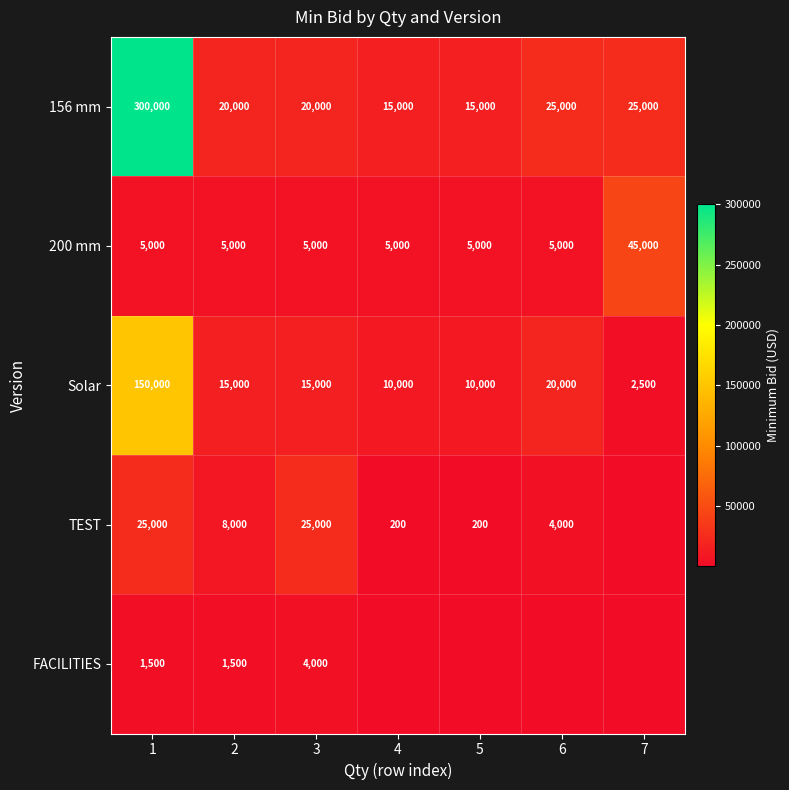

What is the difference between the second highest and second lowest values in the 156 mm series?

10000